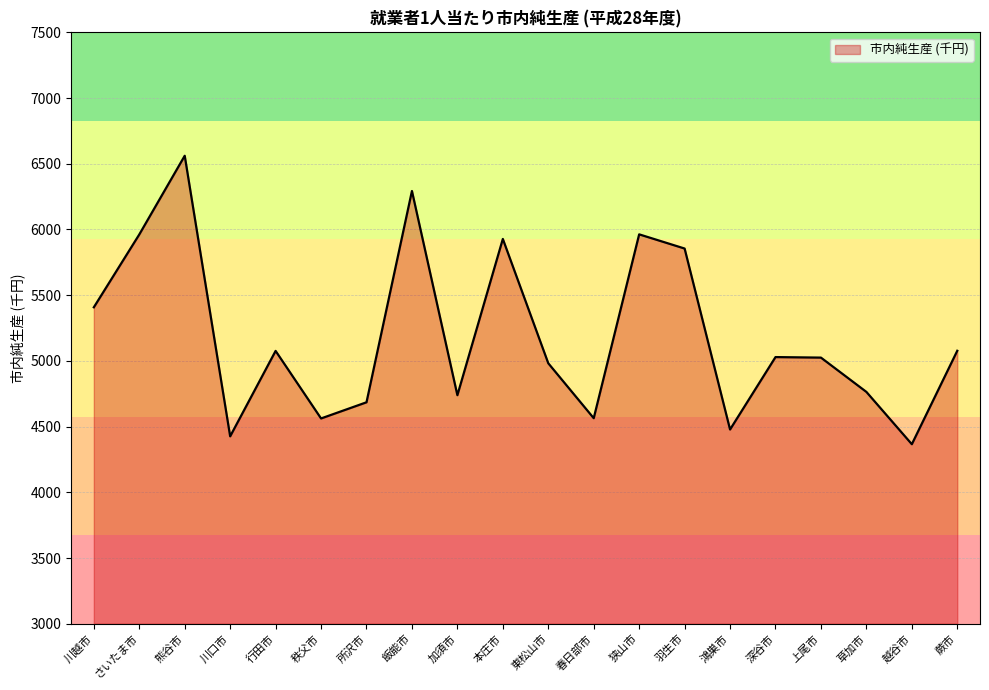

What is the approximate value at 飯能市?

6293